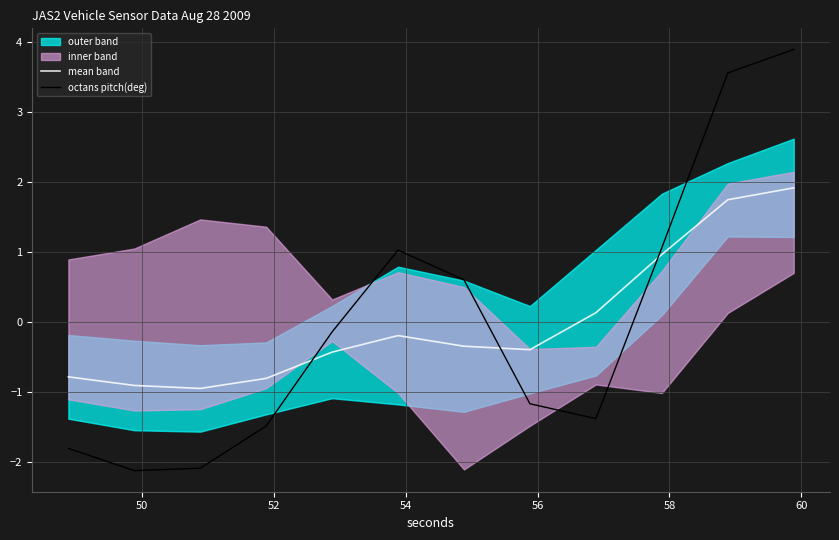

Which series ends up on top after the final intersection of mean band and octans pitch(deg)?

octans pitch(deg)